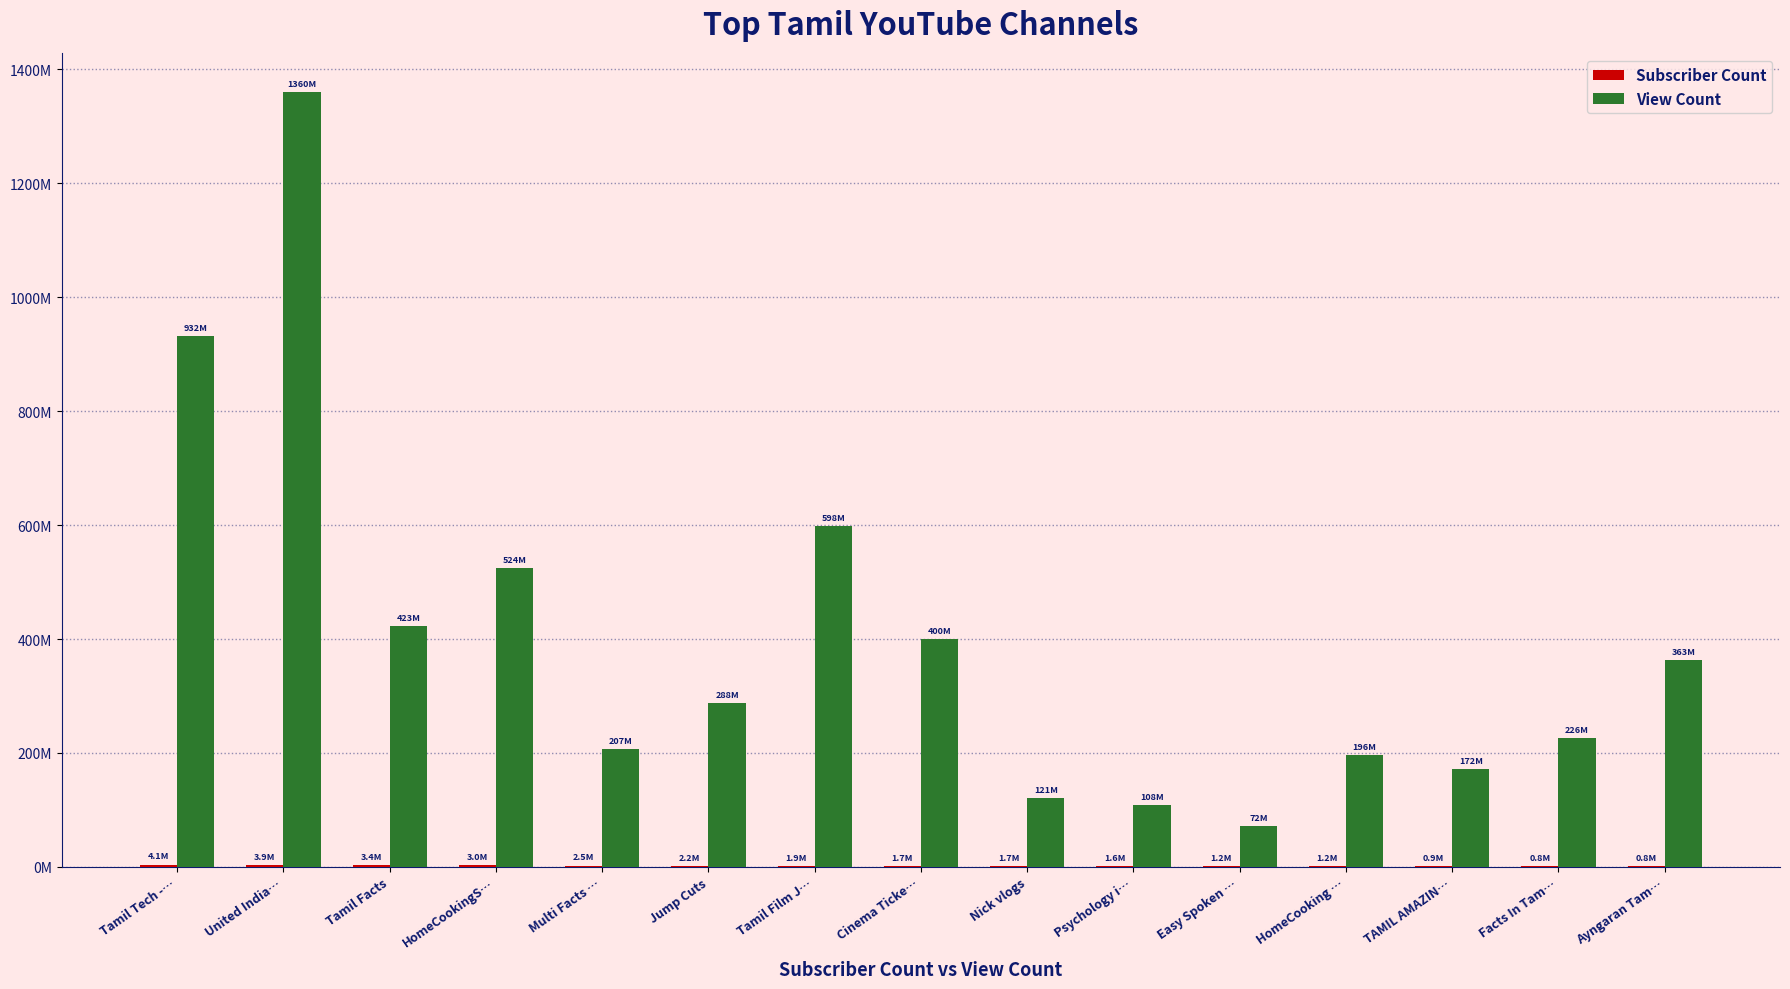

What is the difference between the second highest and minimum values in the Subscriber Count series?

3082000